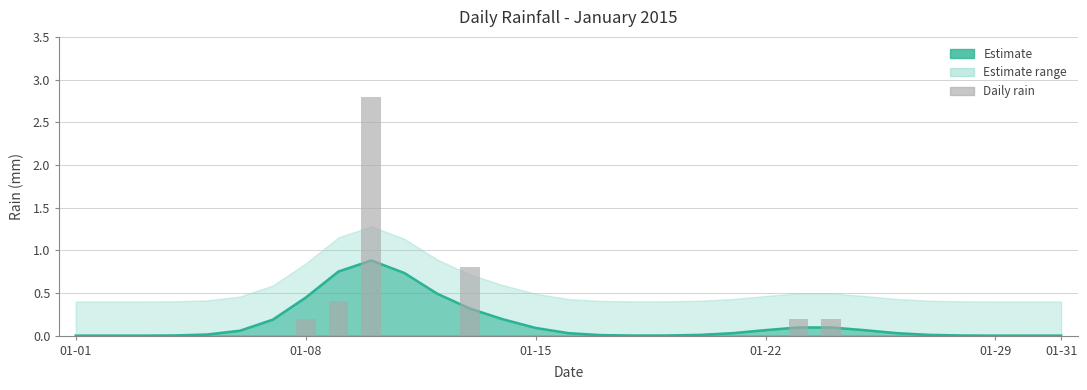

Reading left to right, what are all the values shown in this chart?

0.0	0.0	0.0	0.0	0.0	0.0	0.0	0.2	0.4	2.8	0.0	0.0	0.8	0.0	0.0	0.0	0.0	0.0	0.0	0.0	0.0	0.0	0.2	0.2	0.0	0.0	0.0	0.0	0.0	0.0	0.0